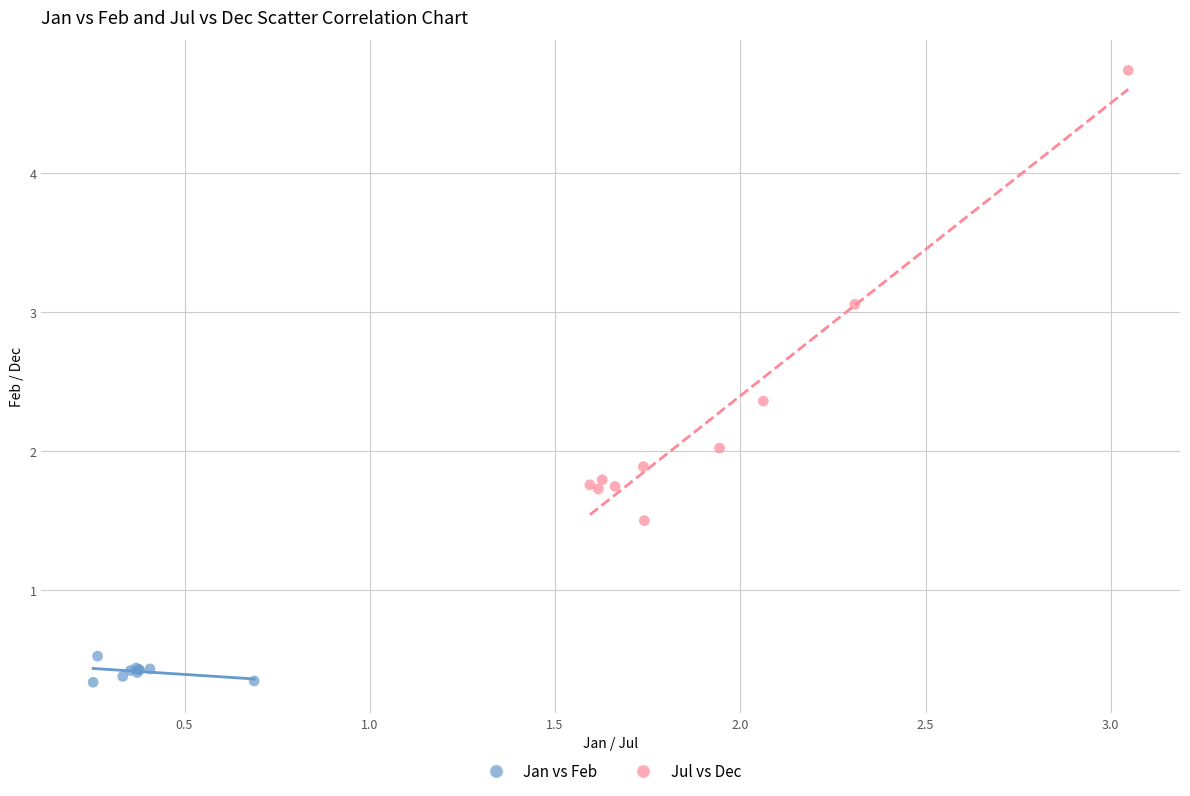

Which series reaches the maximum Y coordinate?

Jul vs Dec